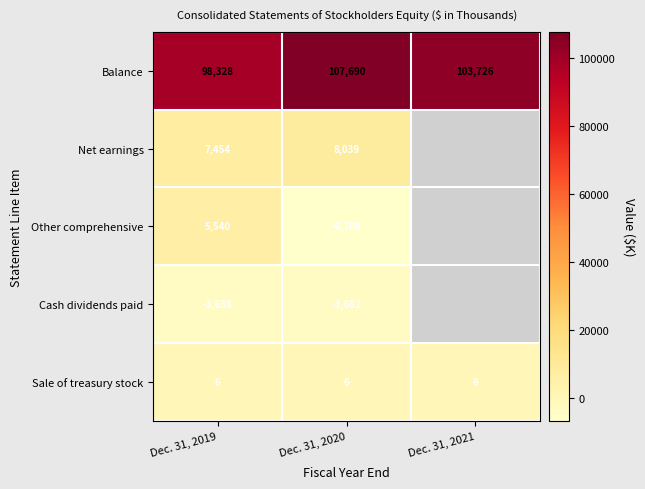

Which label corresponds to the smallest value in the chart?

Dec. 31, 2020